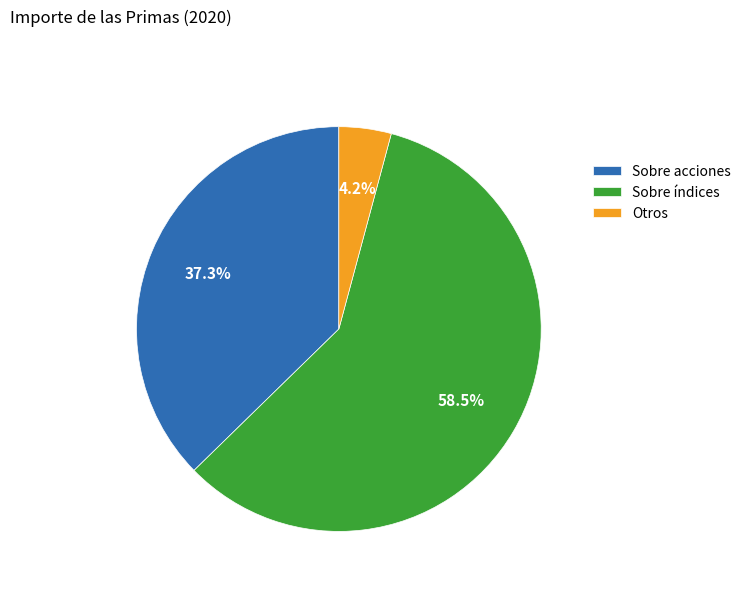

To the nearest percent, what is the difference between the Sobre acciones and Otros slice percentages?

33%